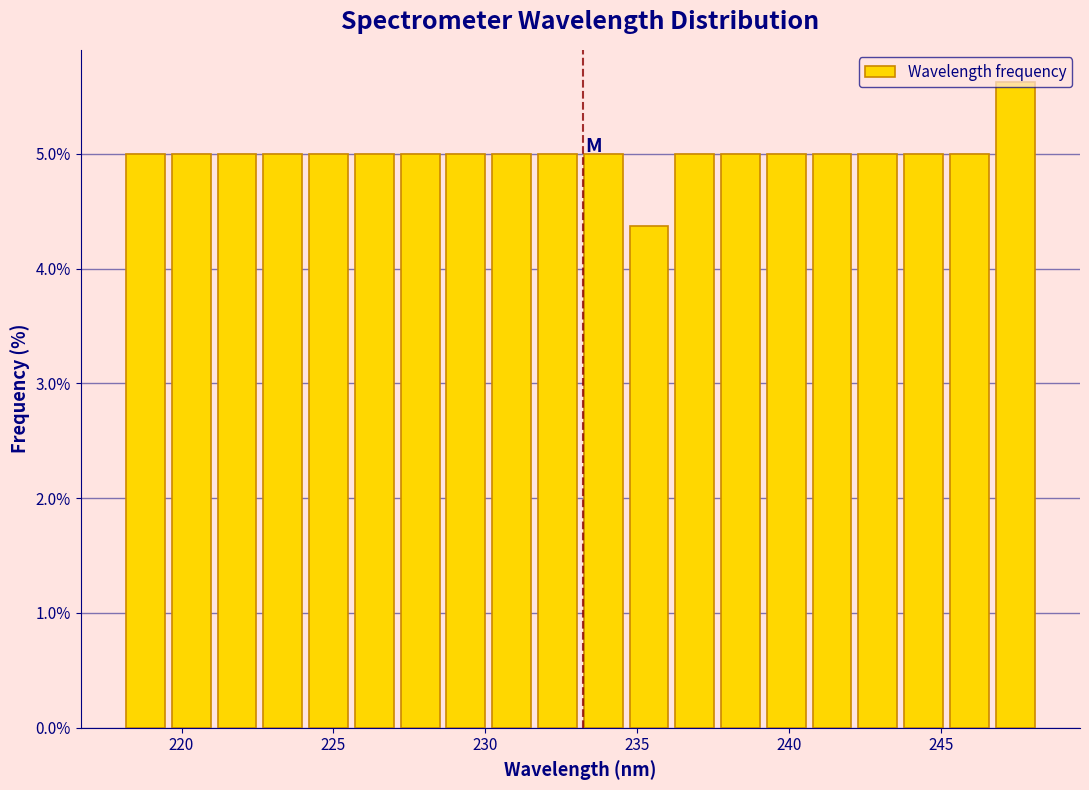

Around what value on the x-axis is the tallest bar? Give the approximate position of its centre, as read against the axis.

247.5